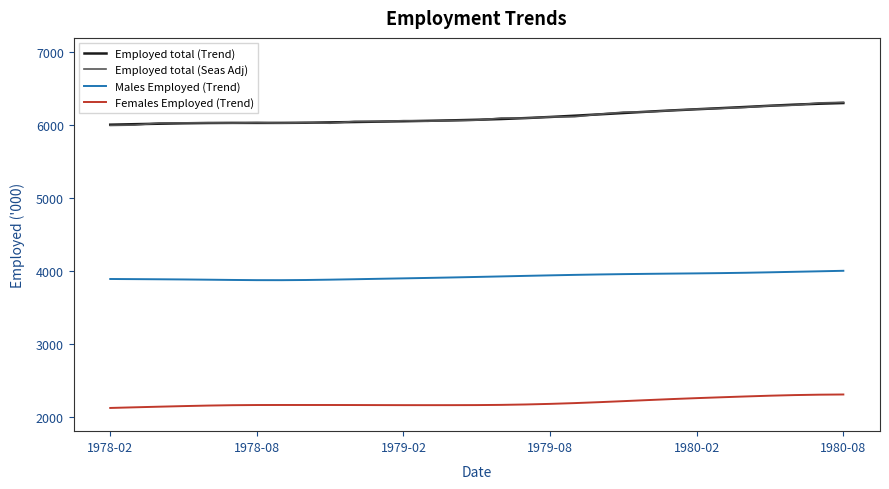

True or false: Employed total (Seas Adj) and Females Employed (Trend) intersect in this chart.

False